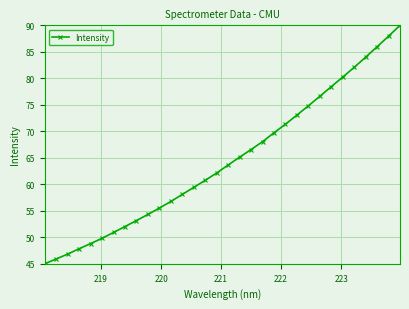

What is the maximum value shown in the chart?

90.0